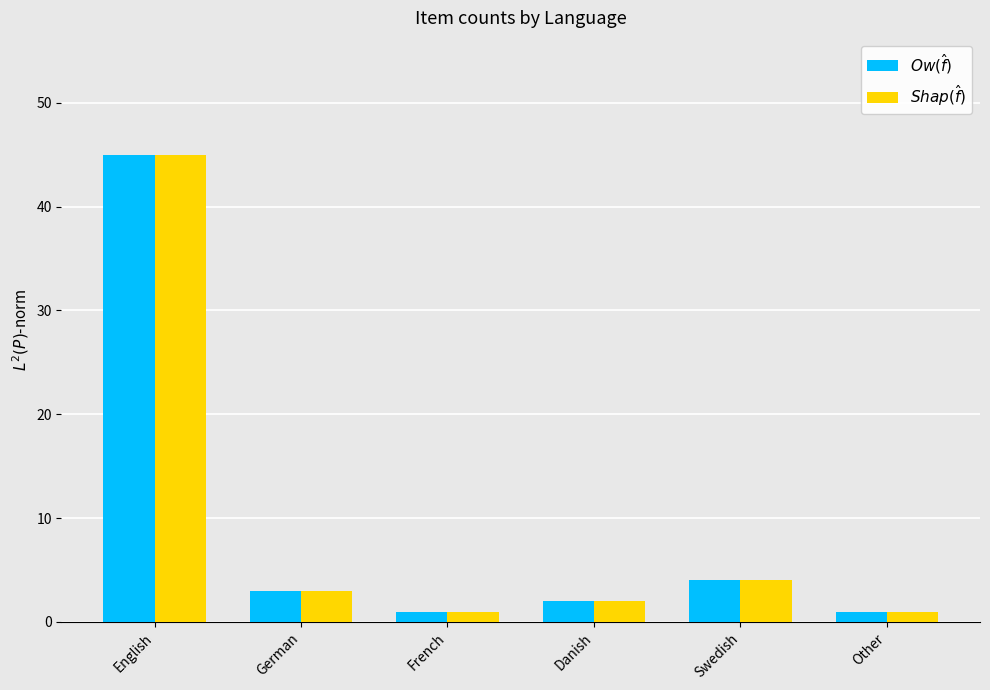

The value of $Shap(\hat{f})$ at English is 27. True or false?

False